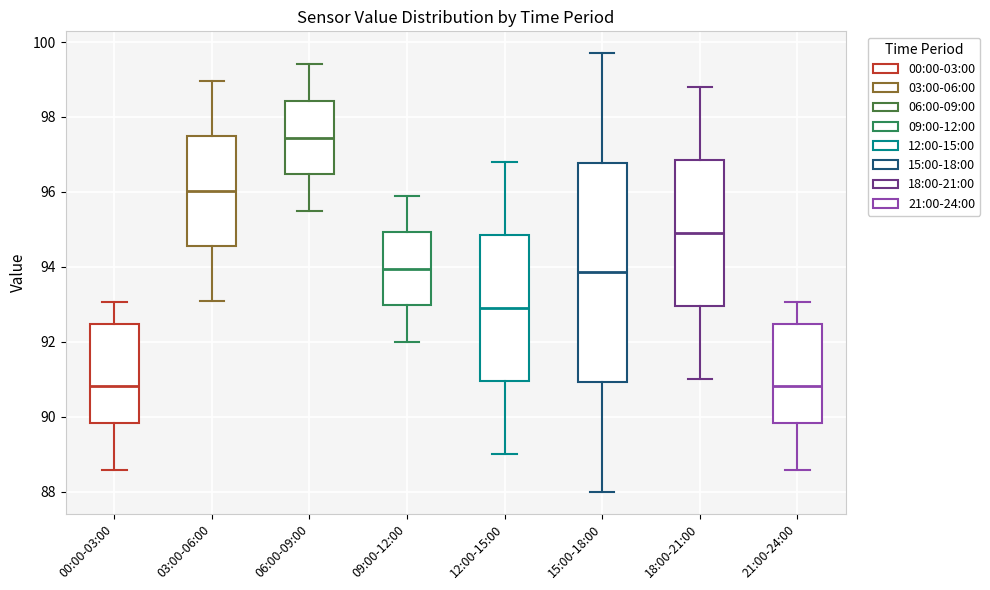

Reading left to right, transcribe this box plot: for each box, give where its median line is, the range the box spans, and where its two whiskers end, as read against the y-axis. The values are not printed on the chart, so give them approximately, as read against the axis.

00:00-03:00: median 90.8, box 89.8 to 92.4, whiskers 88.6 to 93.0
03:00-06:00: median 96.0, box 94.6 to 97.4, whiskers 93.2 to 99.0
06:00-09:00: median 97.4, box 96.4 to 98.4, whiskers 95.6 to 99.4
09:00-12:00: median 94.0, box 93.0 to 95.0, whiskers 92.0 to 96.0
12:00-15:00: median 93.0, box 91.0 to 94.8, whiskers 89.0 to 96.8
15:00-18:00: median 93.8, box 91.0 to 96.8, whiskers 88.0 to 99.8
18:00-21:00: median 95.0, box 93.0 to 96.8, whiskers 91.0 to 98.8
21:00-24:00: median 90.8, box 89.8 to 92.4, whiskers 88.6 to 93.0